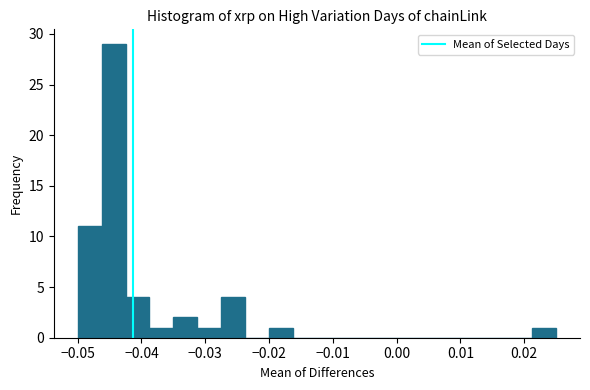

Around what value on the x-axis is the tallest bar? Give the approximate position of its centre, as read against the axis.

-0.044